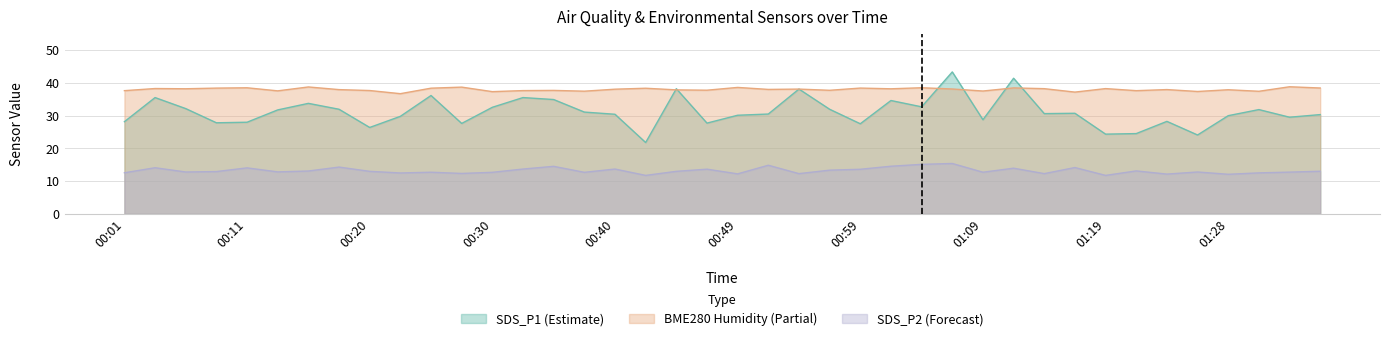

What is the difference between the BME280_humidity values at 00:08 and 01:16?

1.2